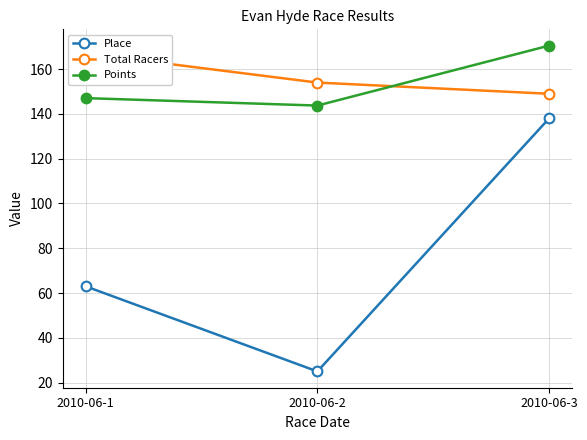

What is the maximum value for Place?

138.0